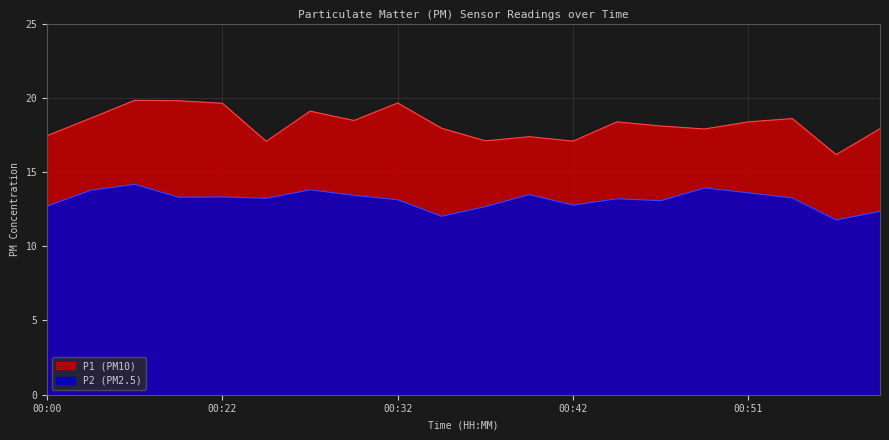

Is it true that P1 (PM10) equals 19.6 at 00:22?

True